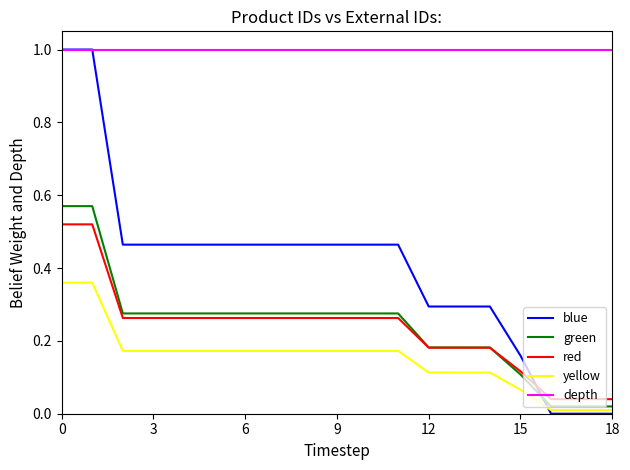

Which series has the largest total across all categories?

depth